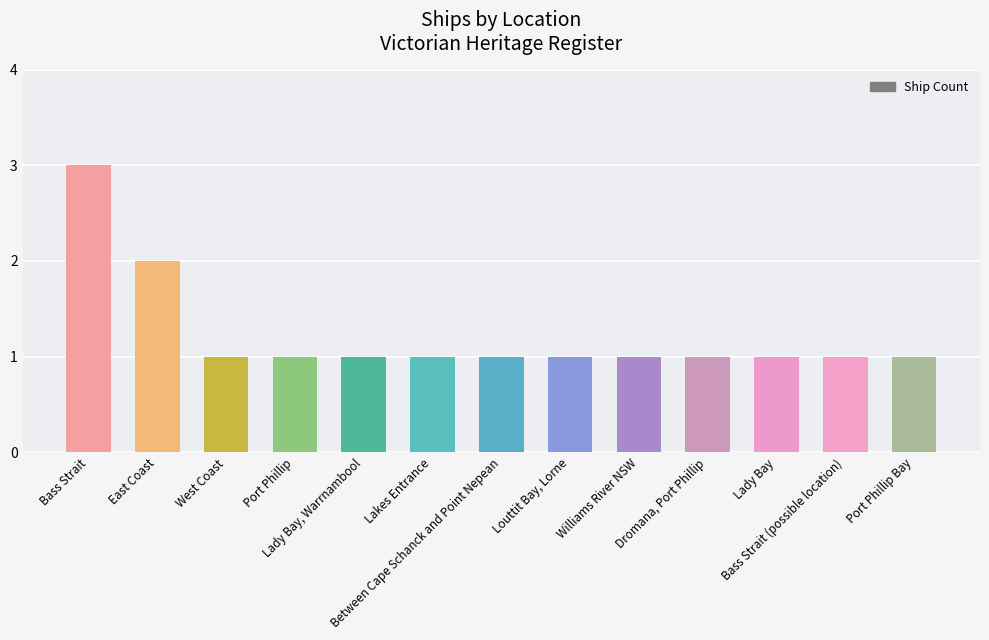

What is the value of the 7th bar from the left?

1